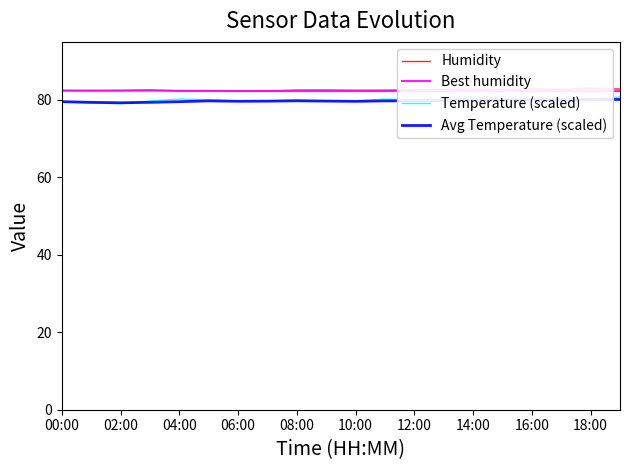

Is it true that Avg Temperature (scaled) equals 134.9 at 14:00?

False